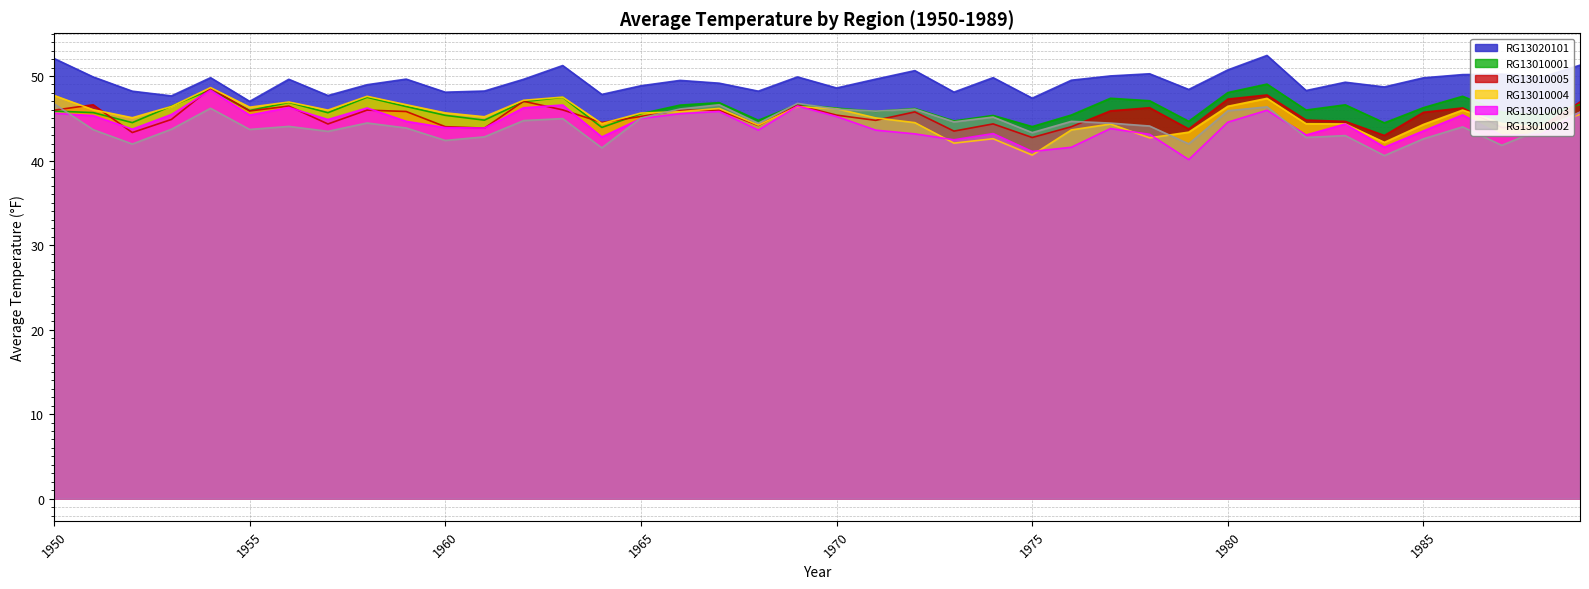

How many distinct data groups are displayed?

6